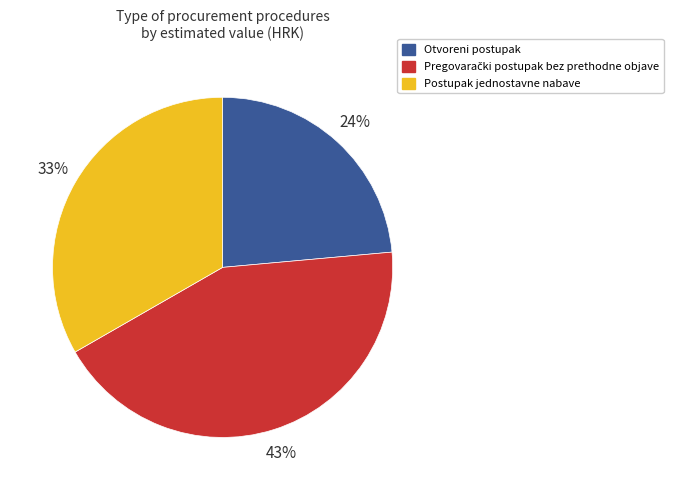

Which slice is the smallest?

Otvoreni postupak